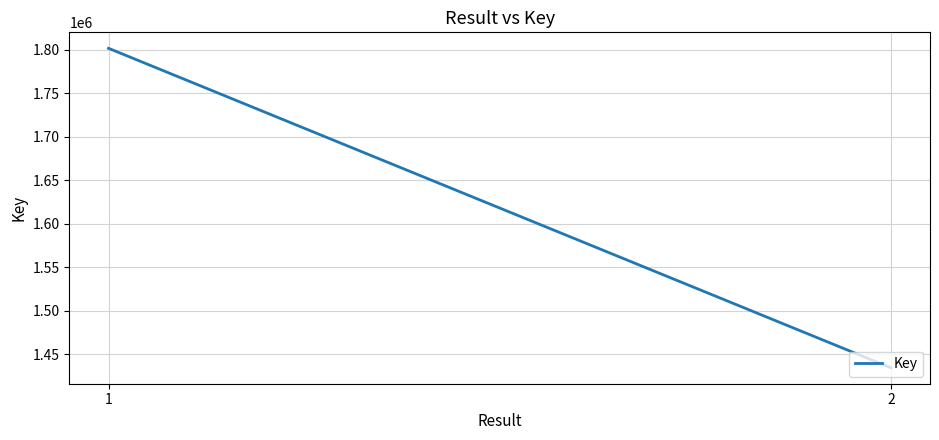

What is the greatest value displayed?

1801584